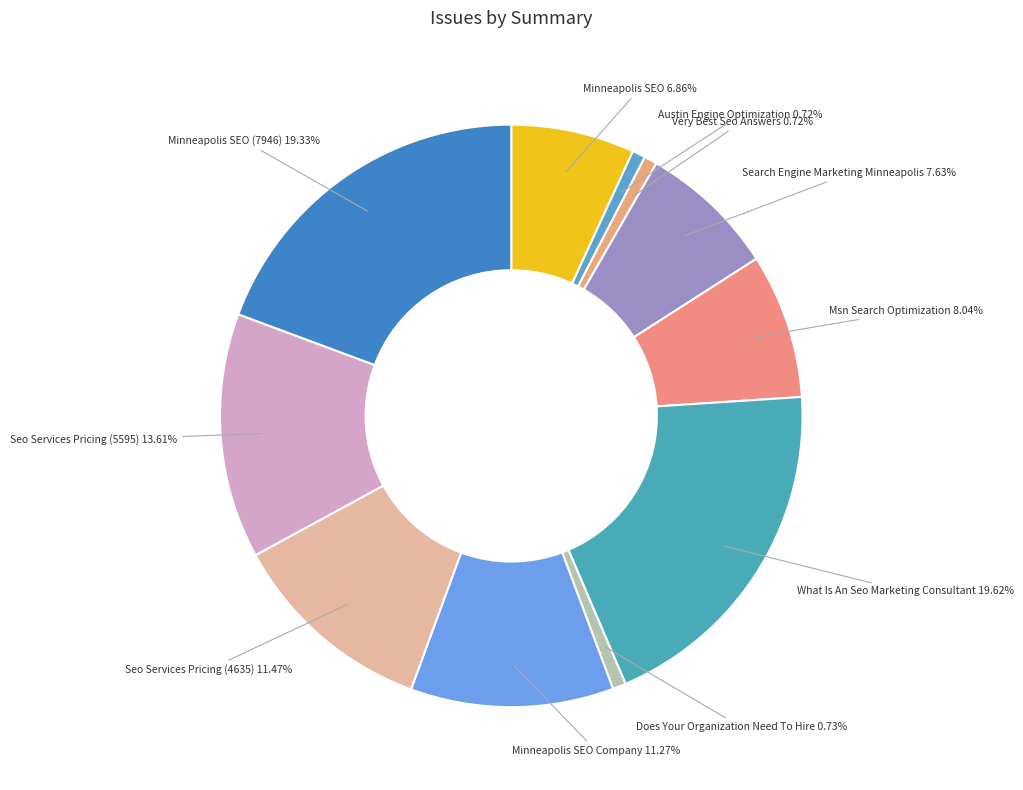

Does Search Engine Marketing Minneapolis represent more than half of the total?

No